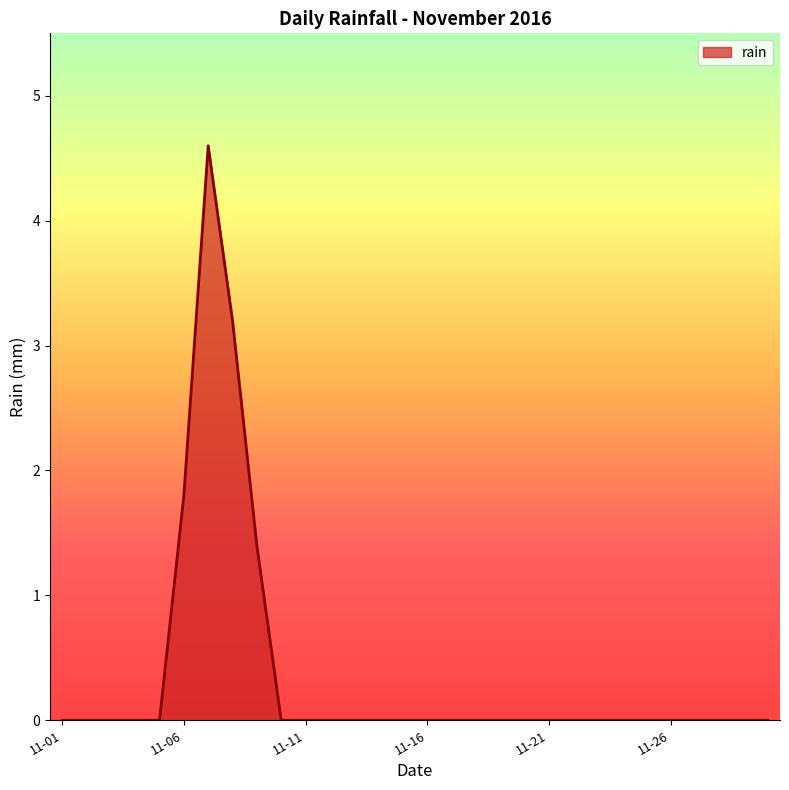

What is the maximum value shown in the chart?

4.6